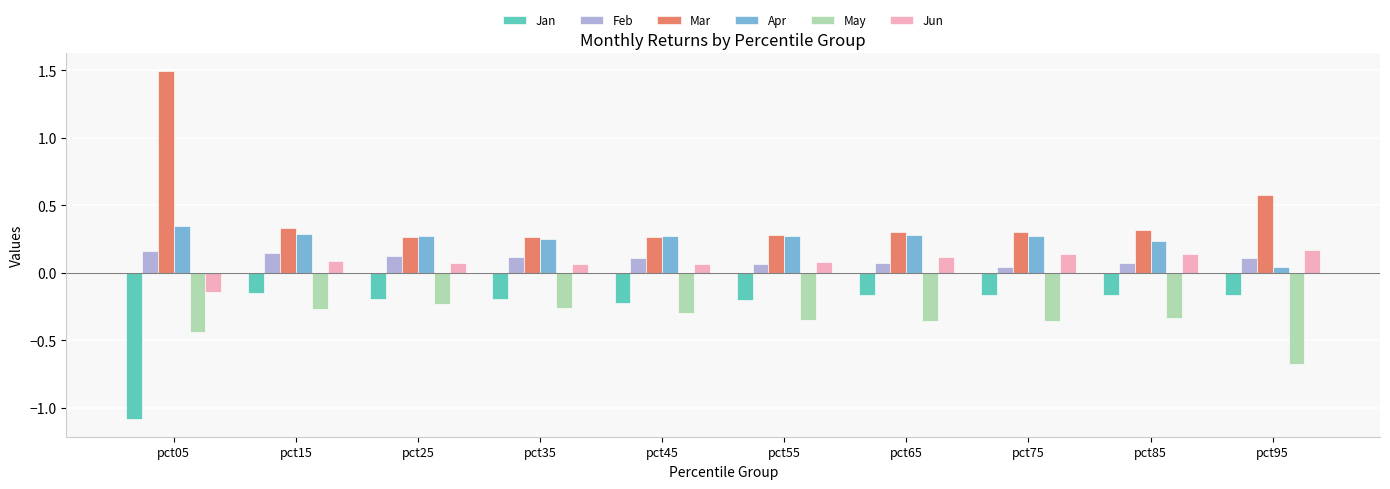

How many bars are there in each group?

6